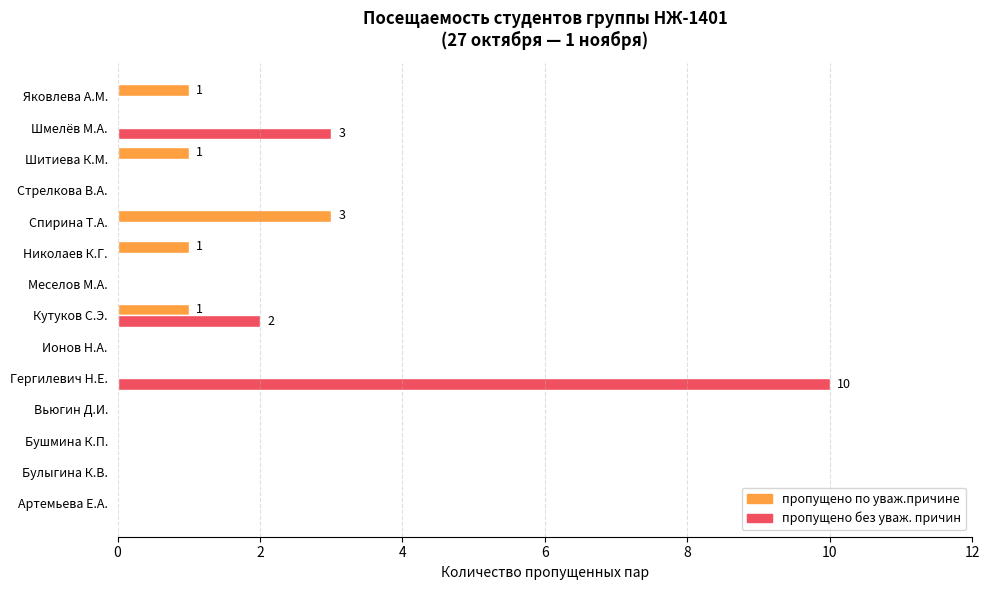

The value of пропущено по уваж.причине at Бушмина К.П. is 0. True or false?

True